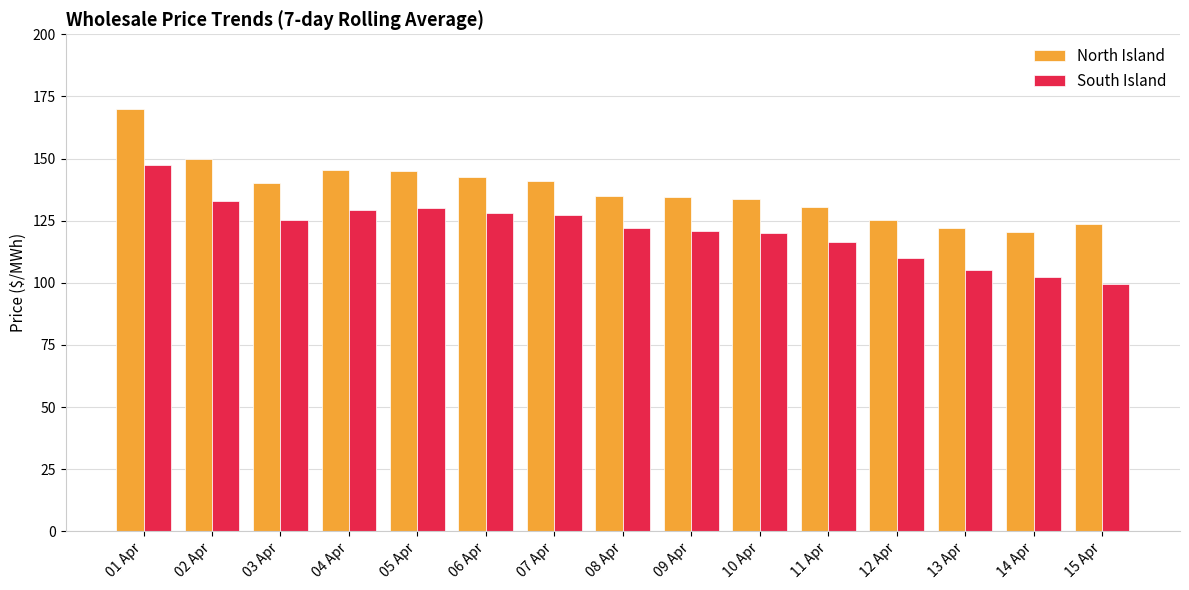

What is the approximate value of North Island at 04 Apr?

145.2